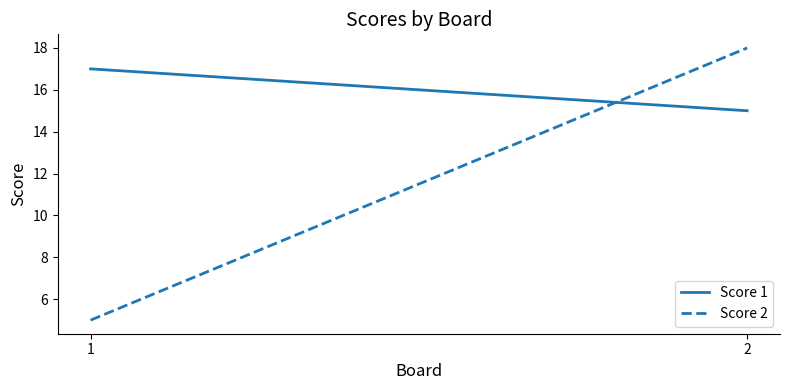

Which series has the largest range (max minus min)?

Score 2